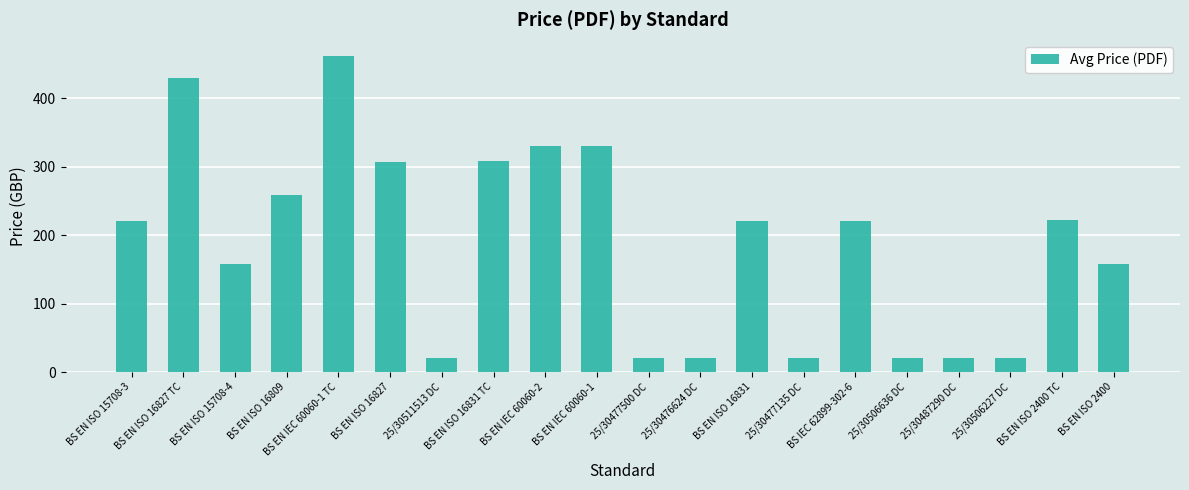

Reading left to right, list all the values displayed in this chart.

220	430	158	258	462	306	20	308	330	330	20	20	220	20	220	20	20	20	222	158